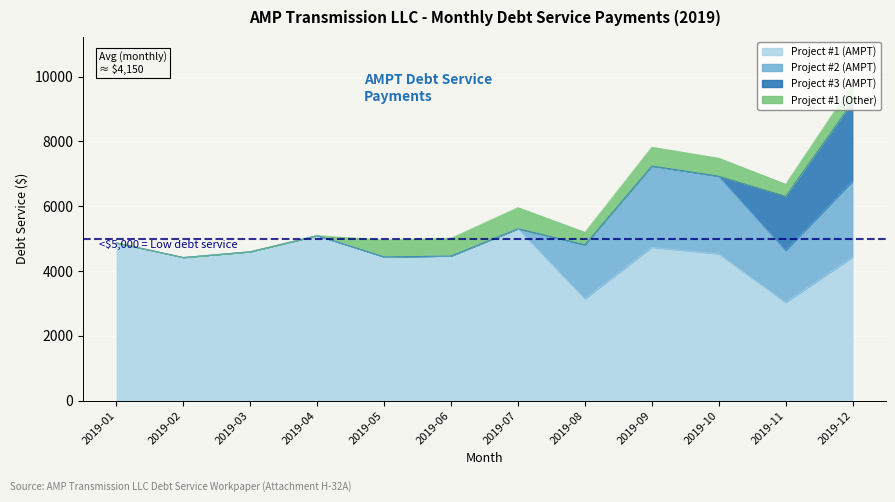

How many interior local valleys does the Project #2 (AMPT) series have?

1